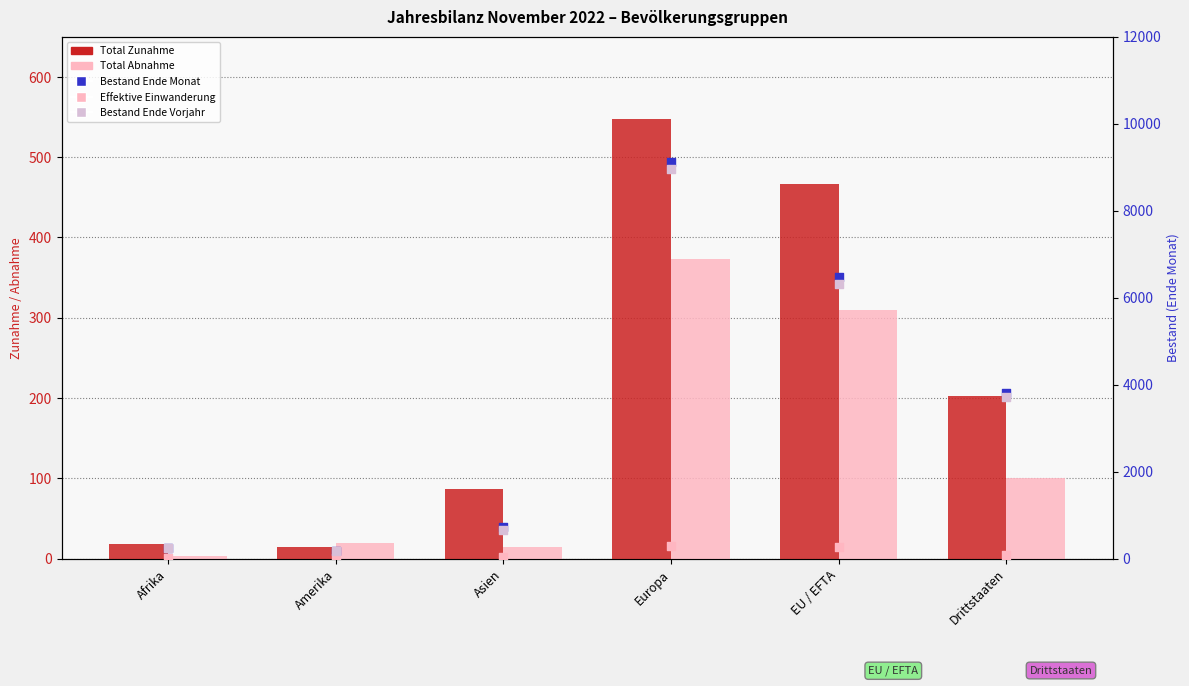

At how many categories does at least one series exceed 7991?

1